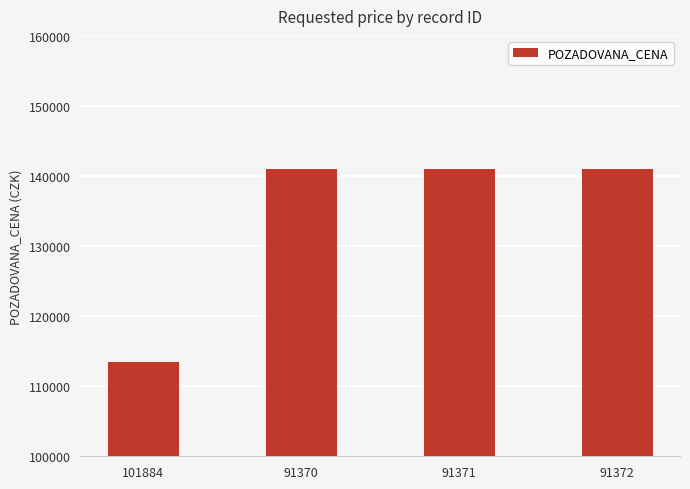

Which category has the lowest value across all series?

101884